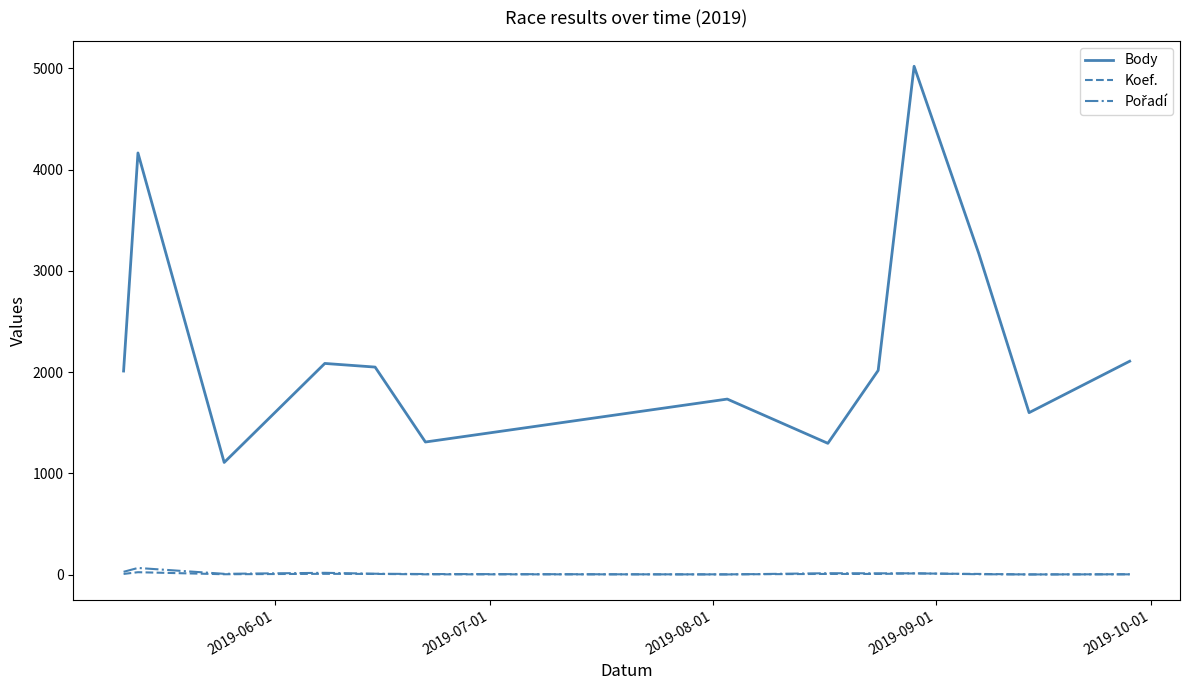

Which series has the widest spread of values?

Body